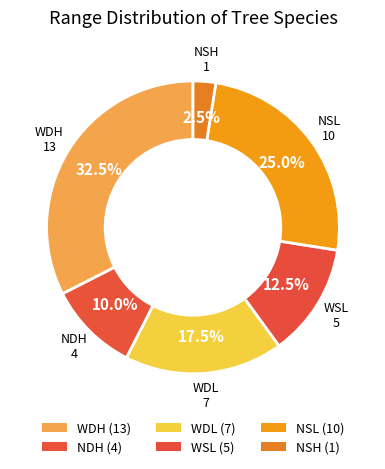

Is it true that NDH is 16% of the pie?

False